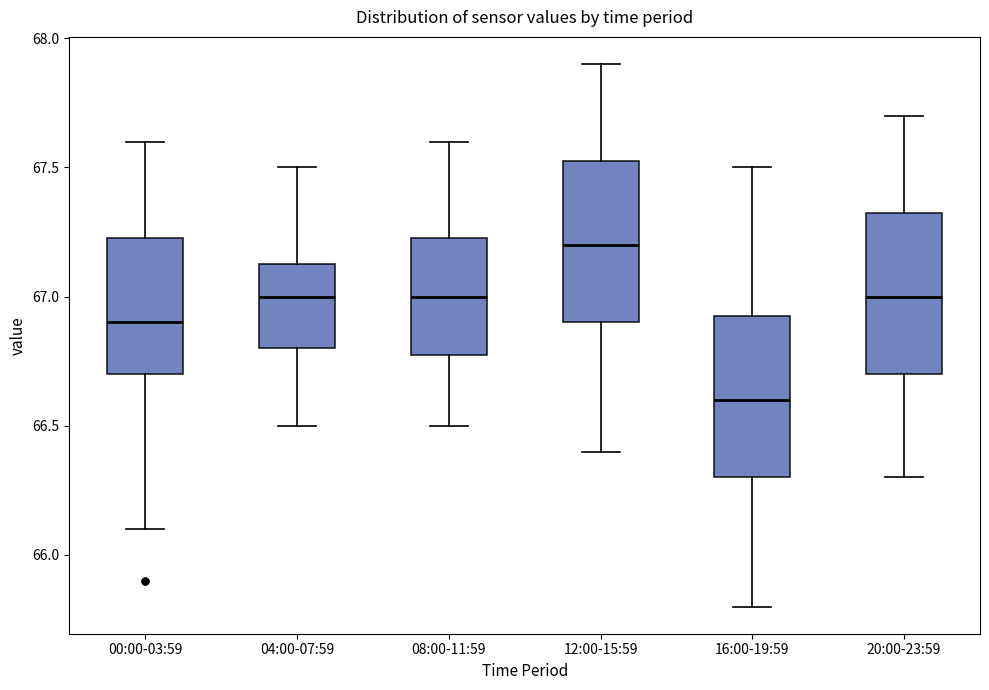

Reading left to right, read every box against the y-axis: the position of its median line, the range the box covers, and the ends of its whiskers. The values are not printed on the chart, so give them approximately, as read against the axis.

00:00-03:59: median 66.90, box 66.70 to 67.25, whiskers 66.10 to 67.60
04:00-07:59: median 67.00, box 66.80 to 67.15, whiskers 66.50 to 67.50
08:00-11:59: median 67.00, box 66.80 to 67.25, whiskers 66.50 to 67.60
12:00-15:59: median 67.20, box 66.90 to 67.55, whiskers 66.40 to 67.90
16:00-19:59: median 66.60, box 66.30 to 66.95, whiskers 65.80 to 67.50
20:00-23:59: median 67.00, box 66.70 to 67.35, whiskers 66.30 to 67.70